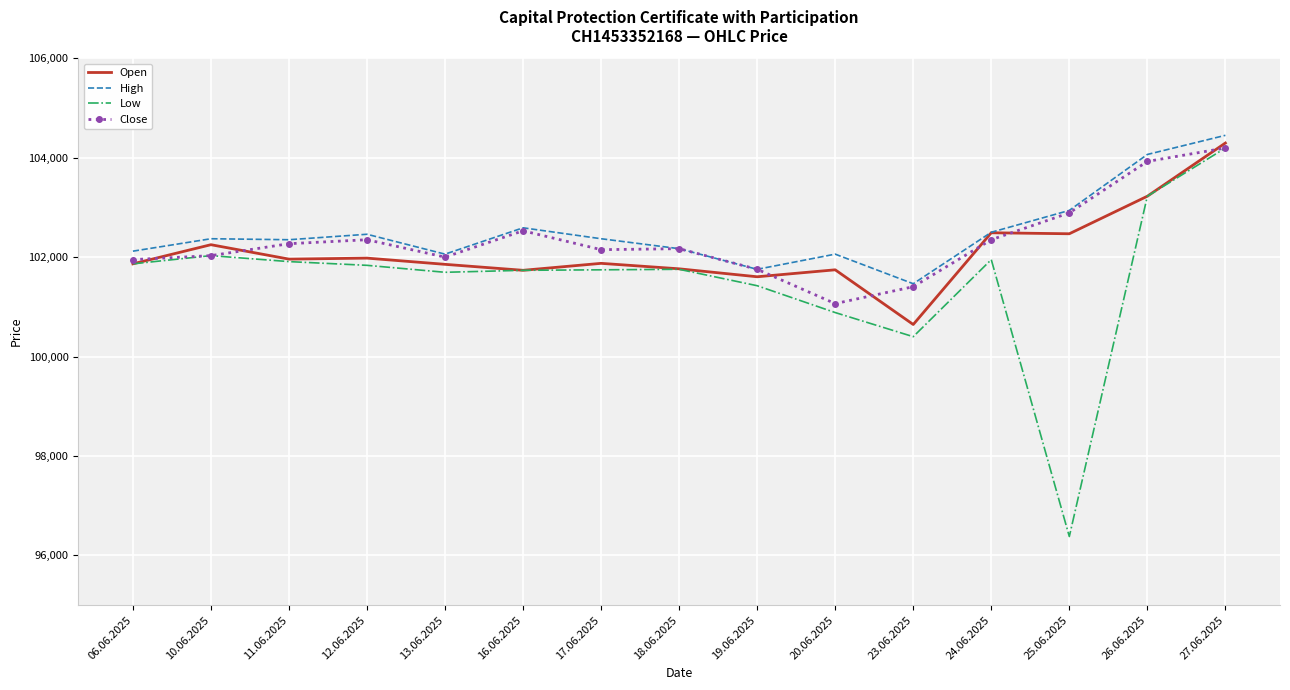

What is the highest value of the Close series?

104195